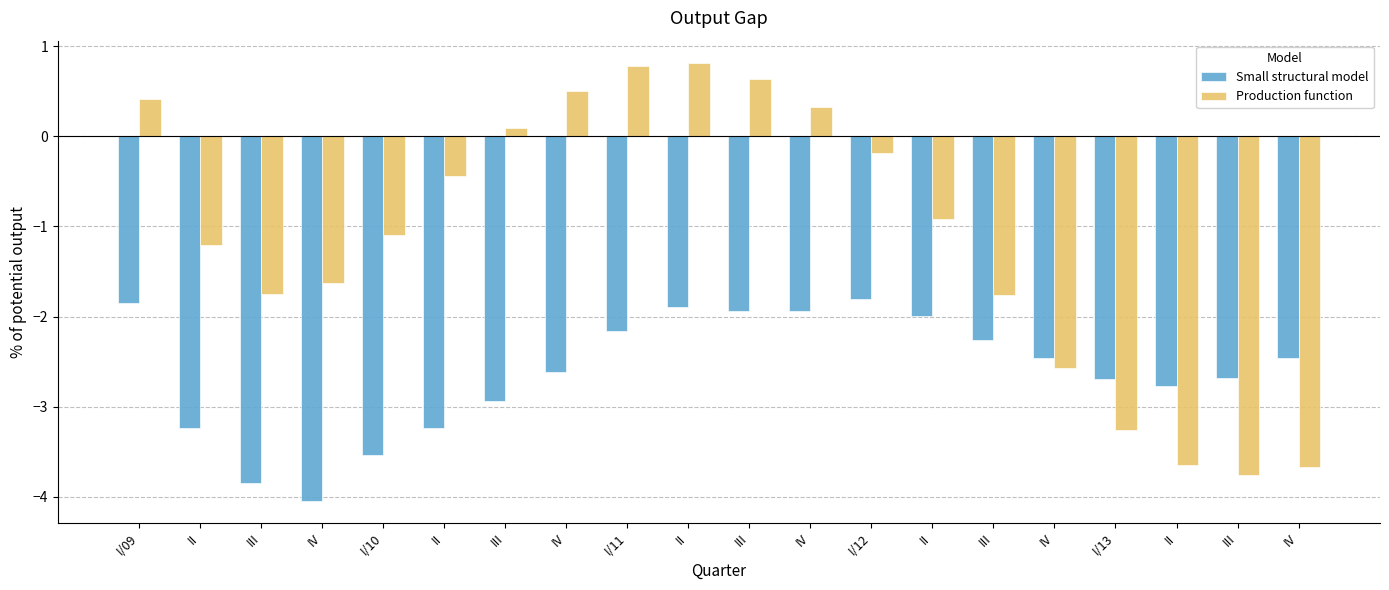

Where does the Production function series first go above 0?

I/09